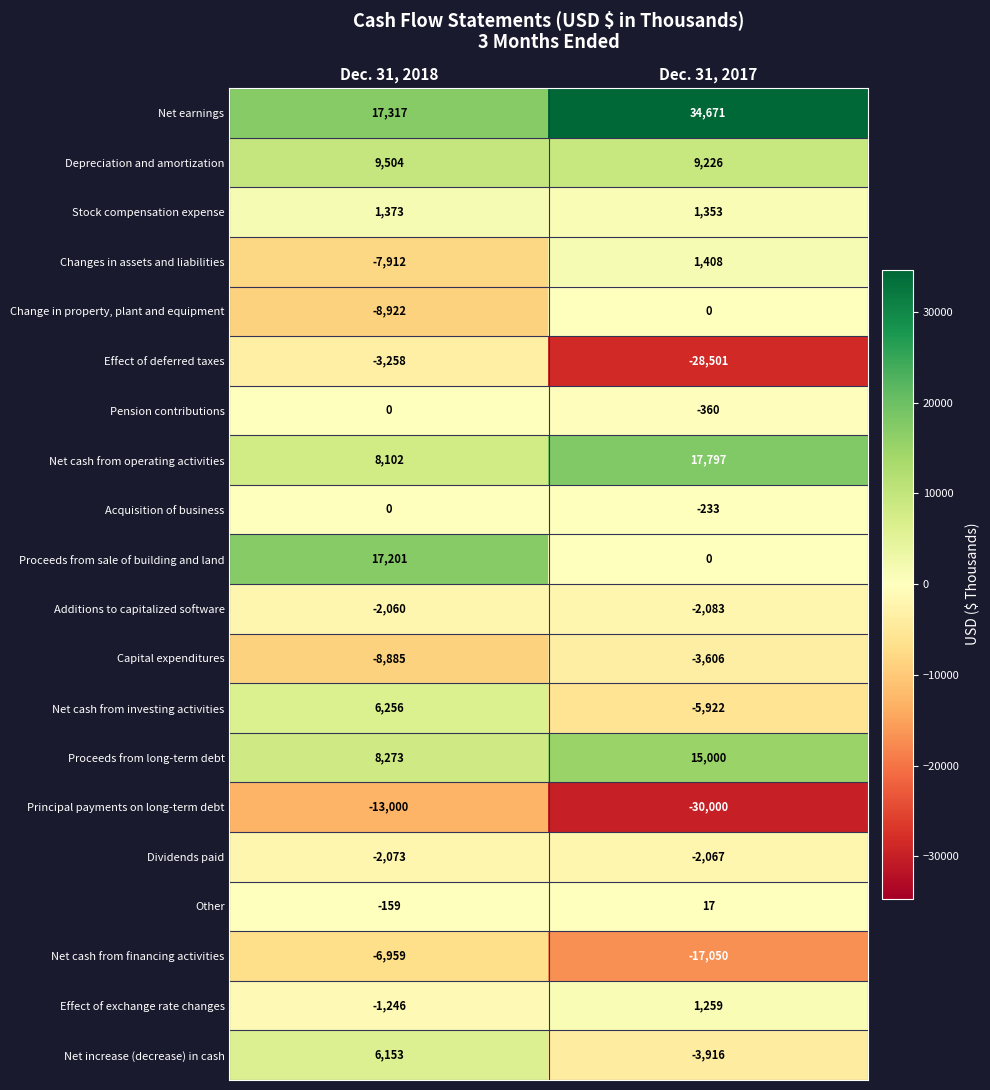

Which series changed the most between Dec. 31, 2018 and Dec. 31, 2017?

Effect of deferred taxes